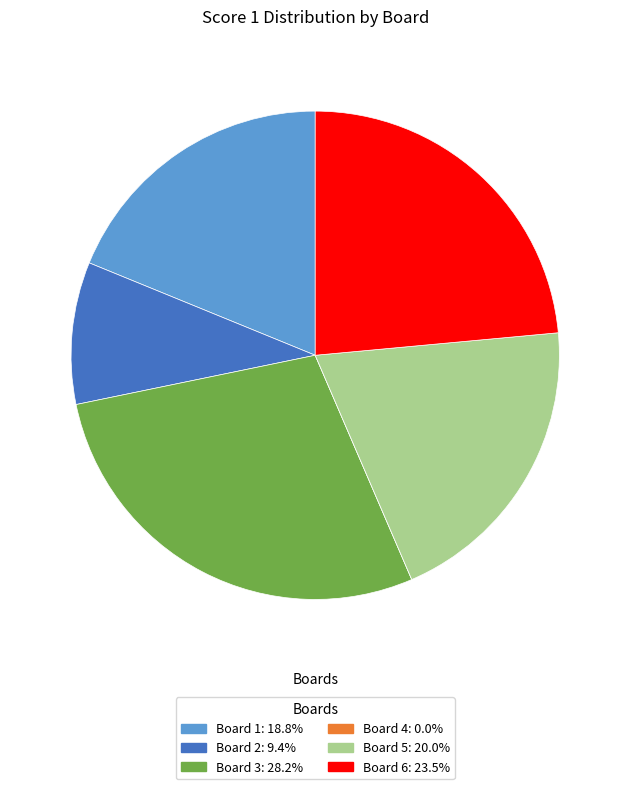

Is there a majority slice in this chart?

No